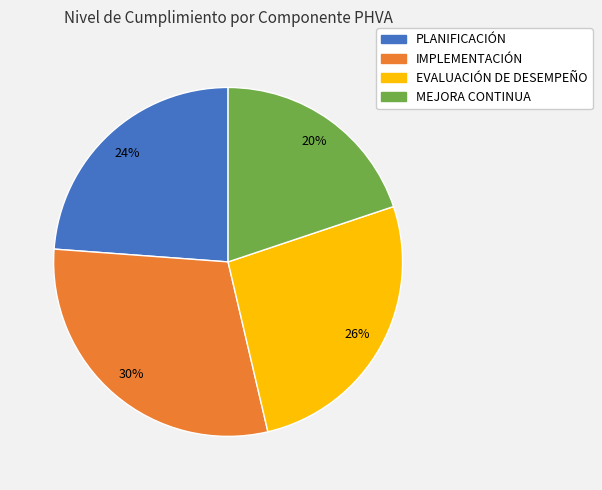

To the nearest percent, what is the difference between the largest and smallest slice percentages?

10%